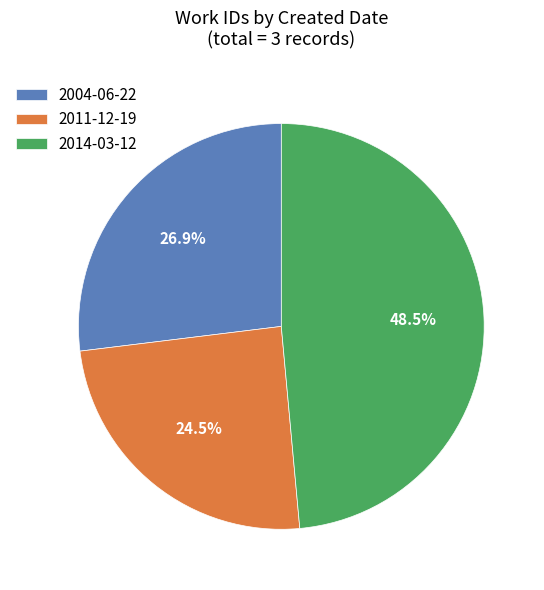

What is the ratio of the value at 2011-12-19 to the value at 2014-03-12?

0.5